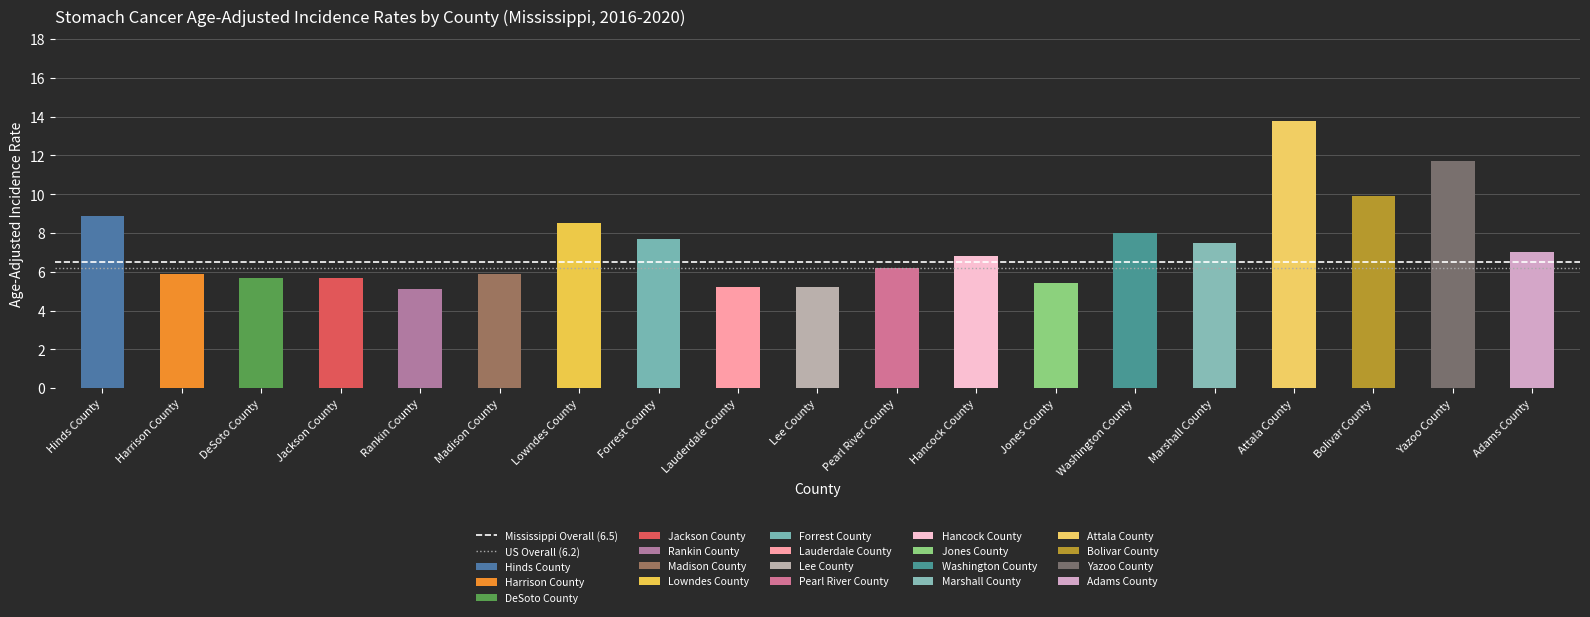

What is the sum of the Mississippi Overall (6.5) values at Hinds County and Harrison County?

13.0